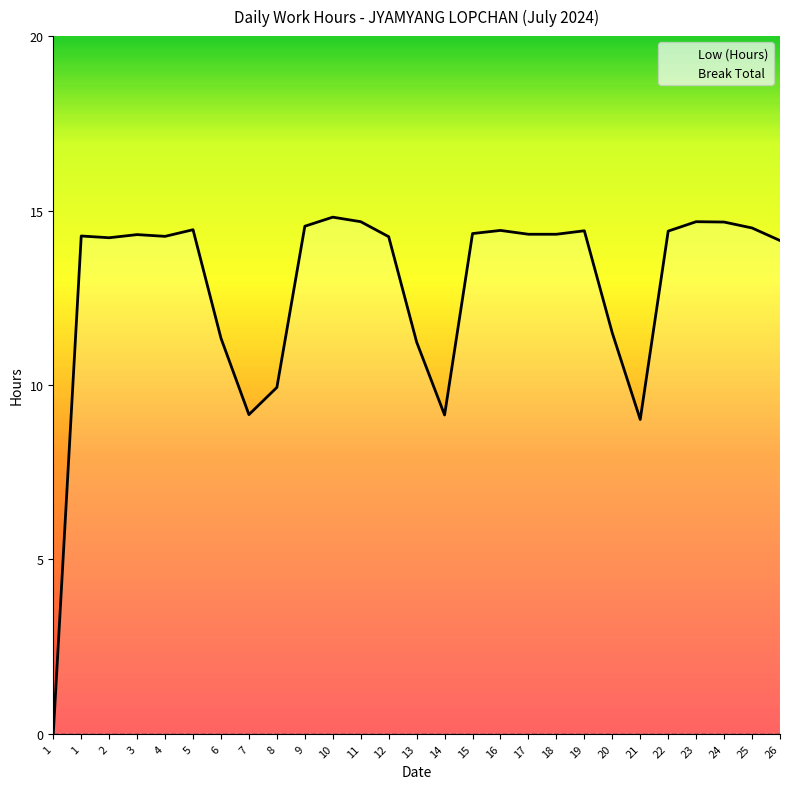

What is the change in value from 17 to 25?

+0.2